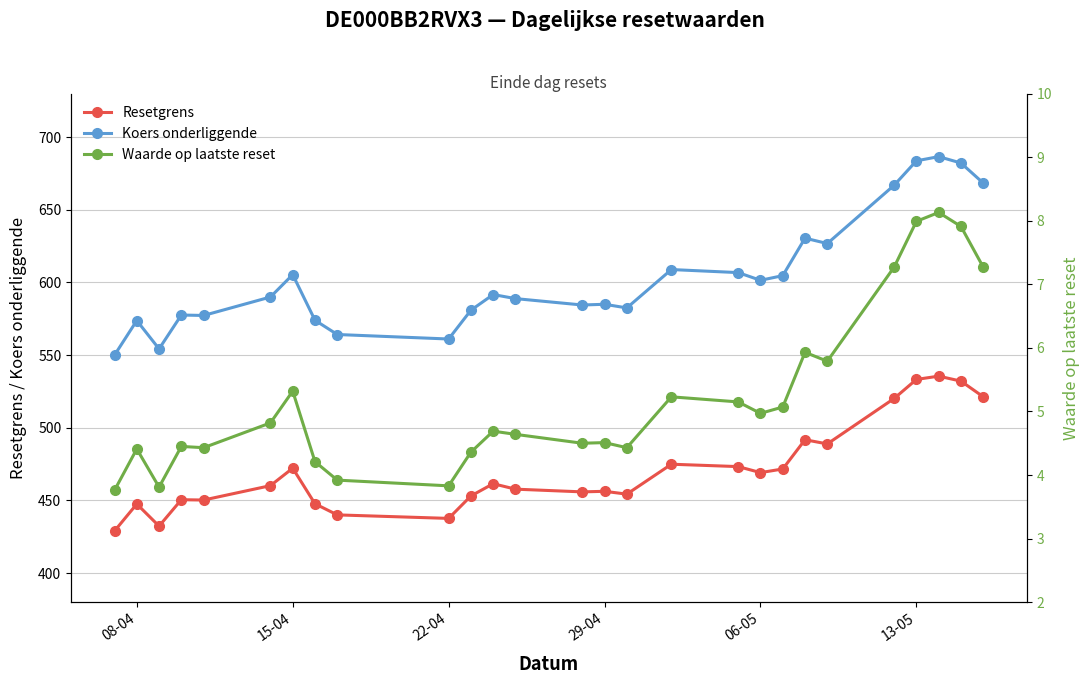

How many series are shown in this chart?

3